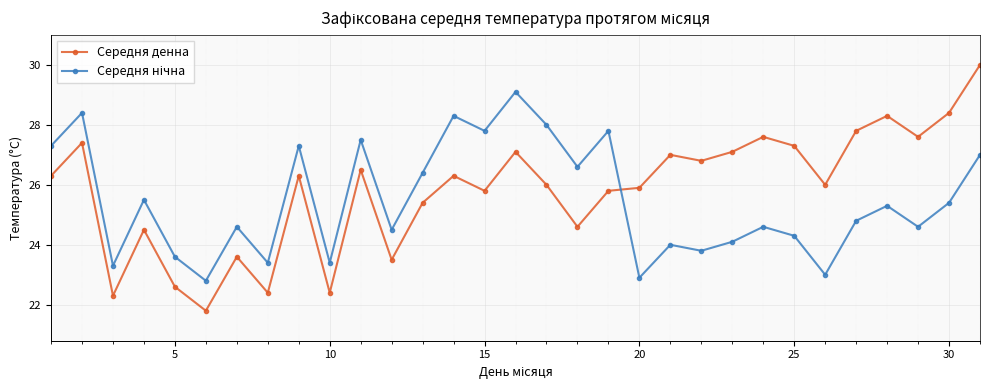

What is the difference between the maximum and minimum values in the Середня денна series?

8.2